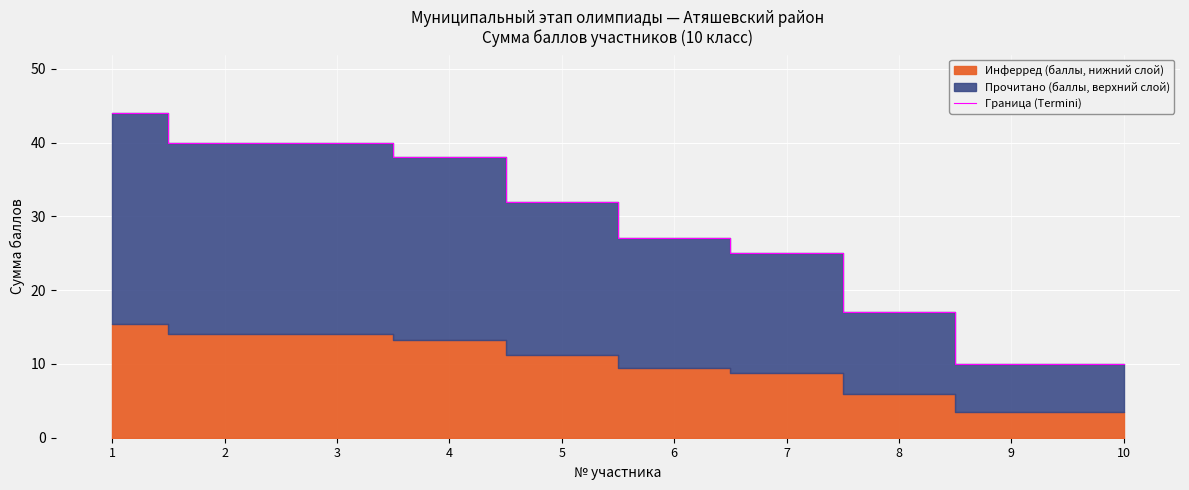

How many data points are above 32?

4